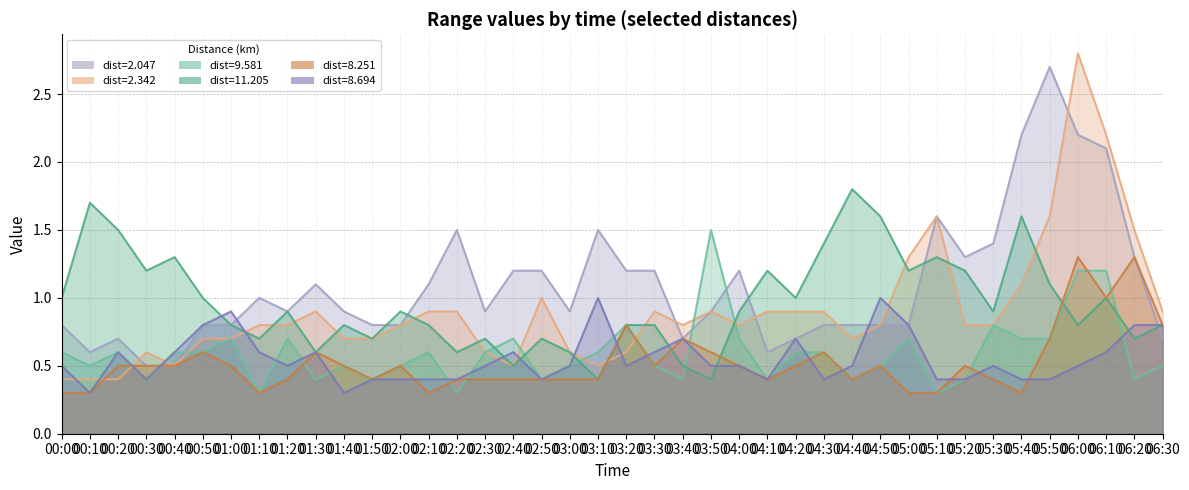

What value does the 8.251 series have at 00:50?

0.6